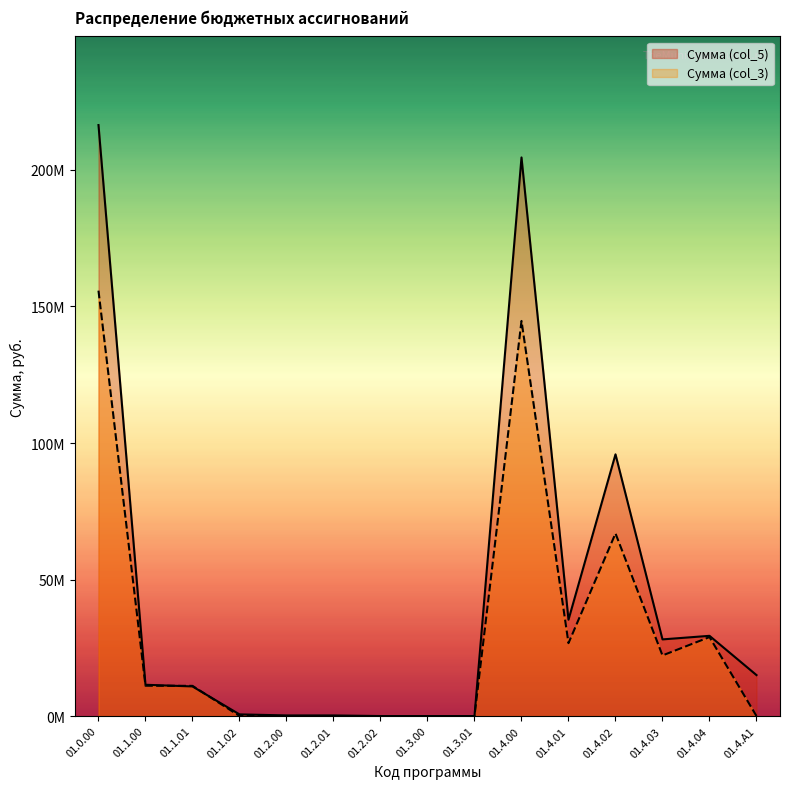

How many values in the Сумма (col_5) series exceed 11456017?

7